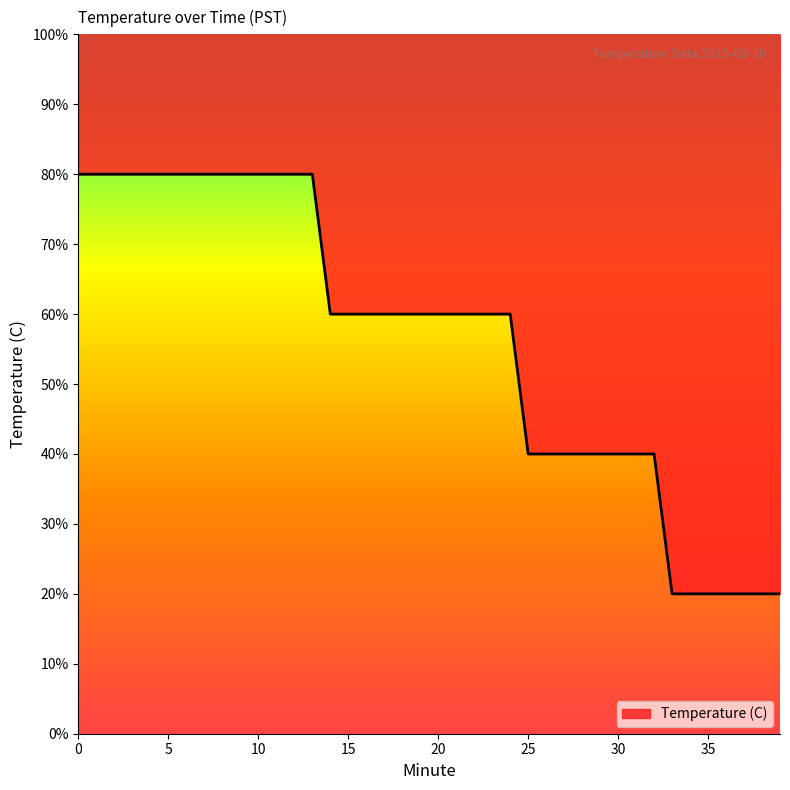

What is the value of the 5th point from the left?

80.0